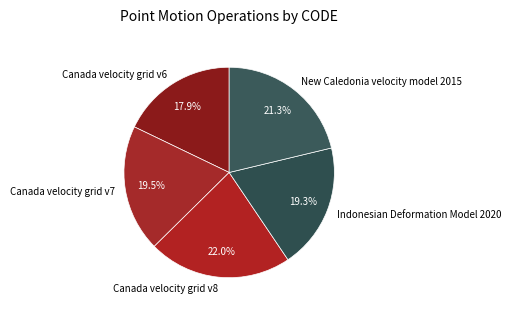

Is there a majority slice in this chart?

No